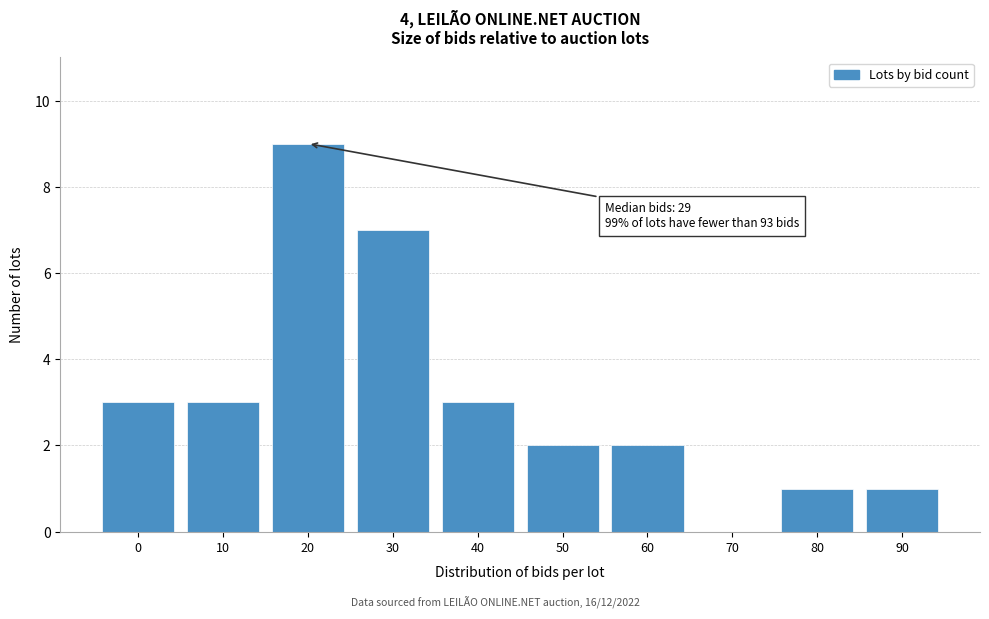

Reading left to right, list all the values displayed in this chart.

0=3	10=3	20=9	30=7	40=3	50=2	60=2	70=0	80=1	90=1